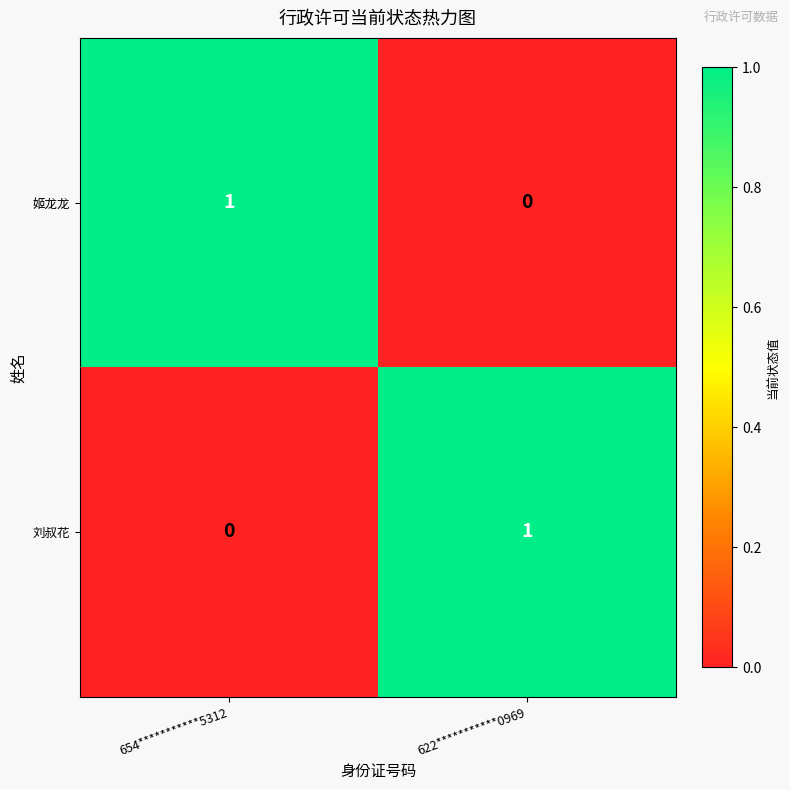

What is the spread (max minus min) of values at 654***********5312?

1